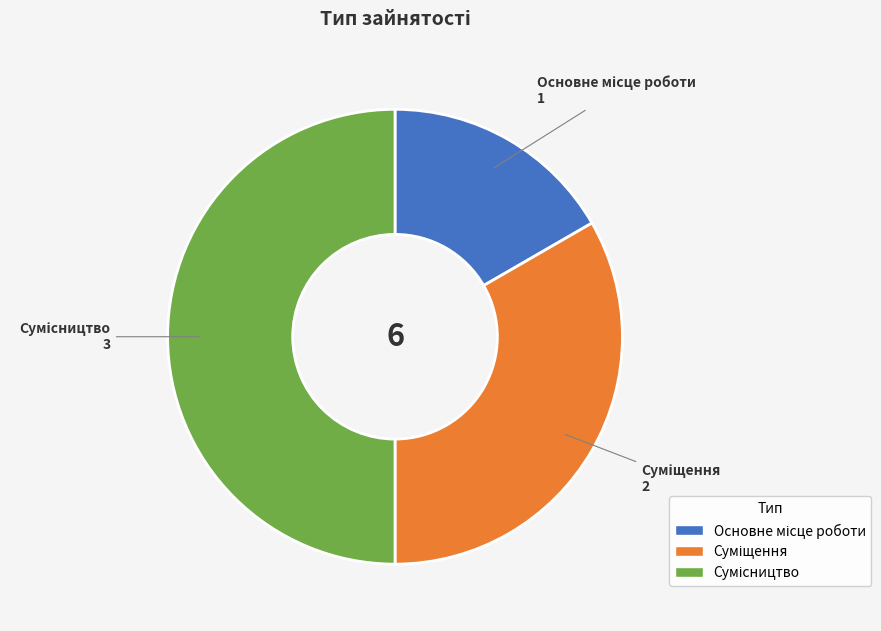

How many slices are in this pie chart?

3